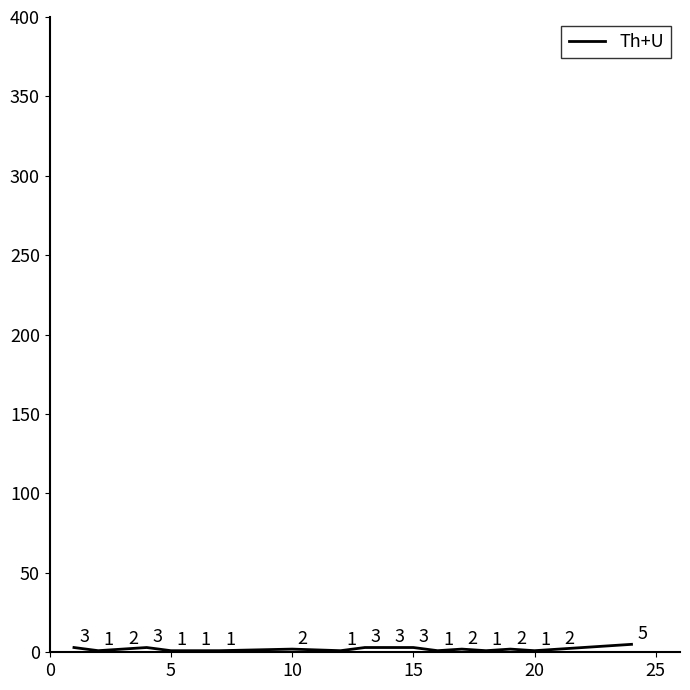

What is the difference between the maximum and minimum values?

4